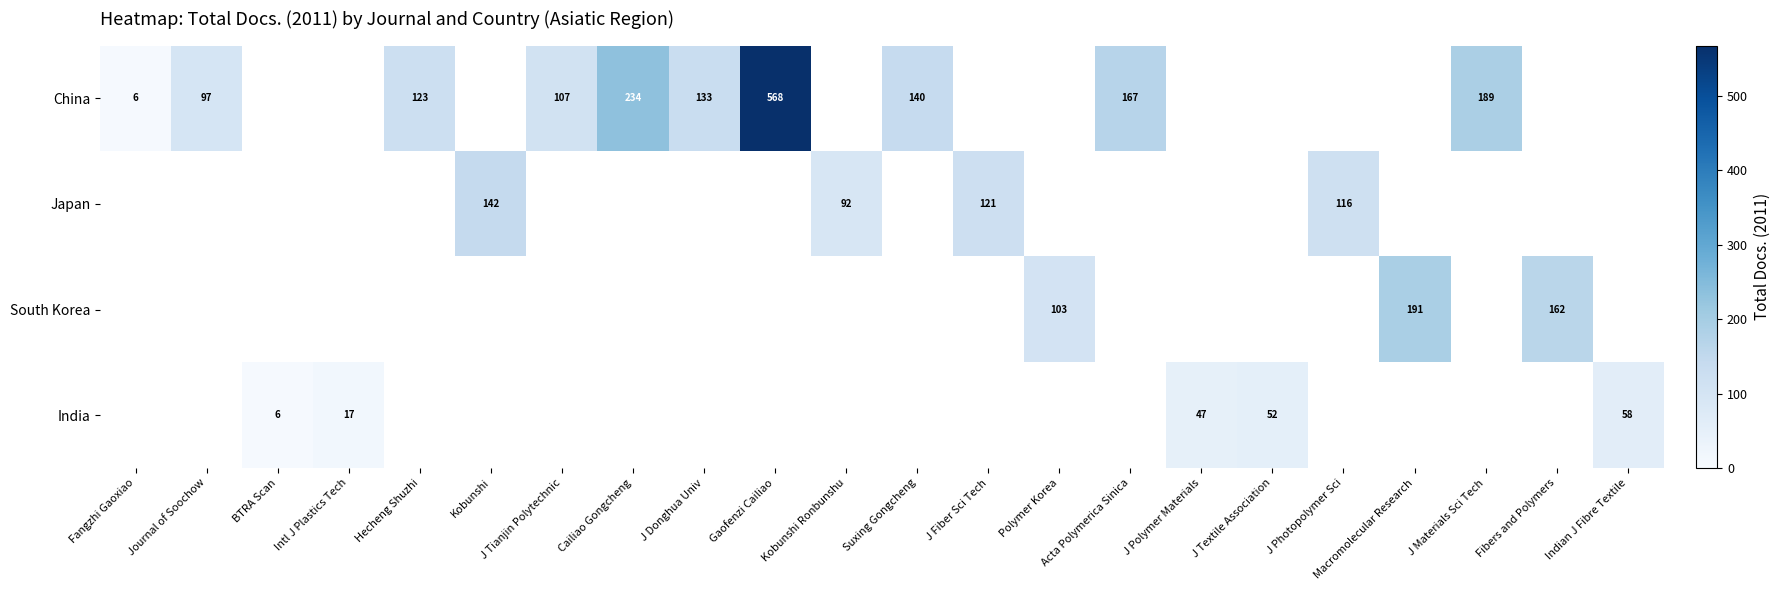

At which label is row_0 closest to 287?

Cailiao Gongcheng